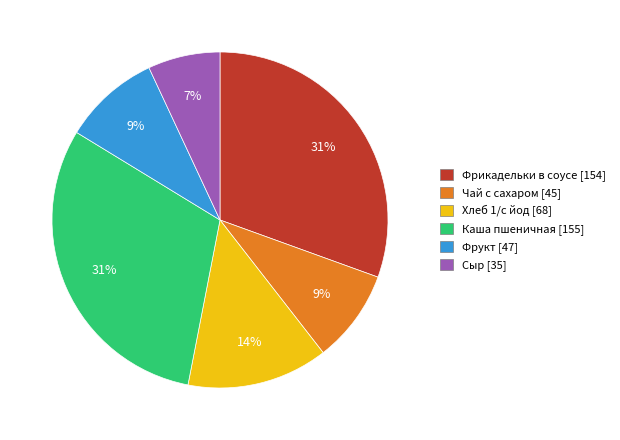

Does any single category account for the majority?

No